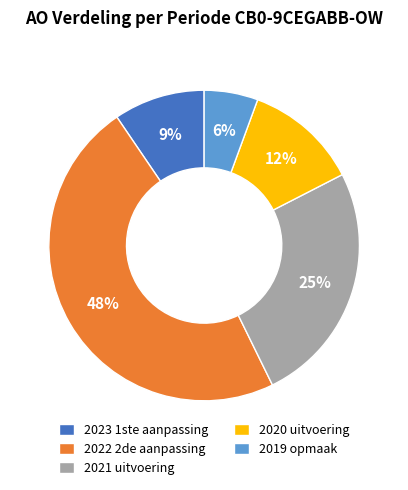

Which has a higher value, 2023 1ste aanpassing or 2019 opmaak?

2023 1ste aanpassing